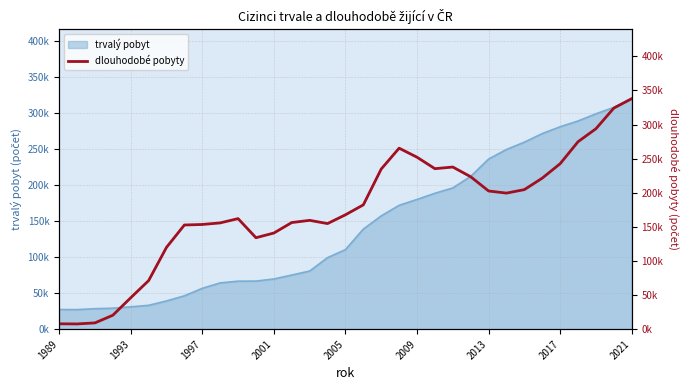

True or false: the data shows 375569 at 18.

False